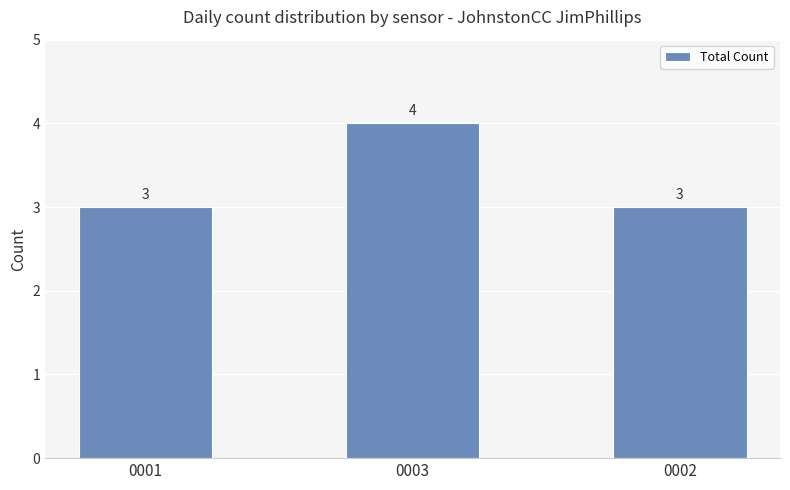

What is the smallest value displayed?

3